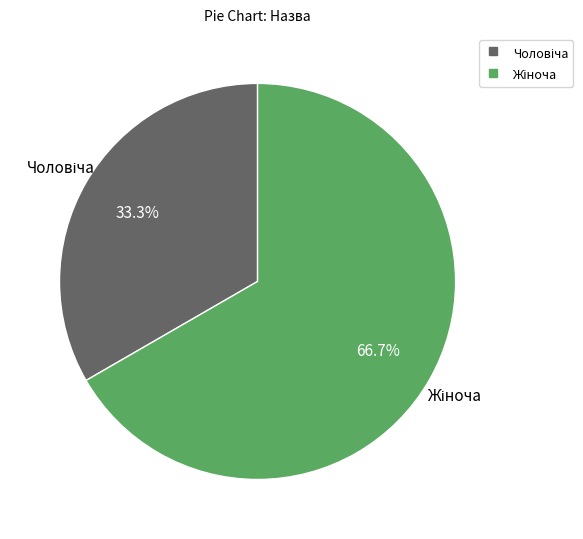

Is there any slice that represents more than half of the pie?

Yes